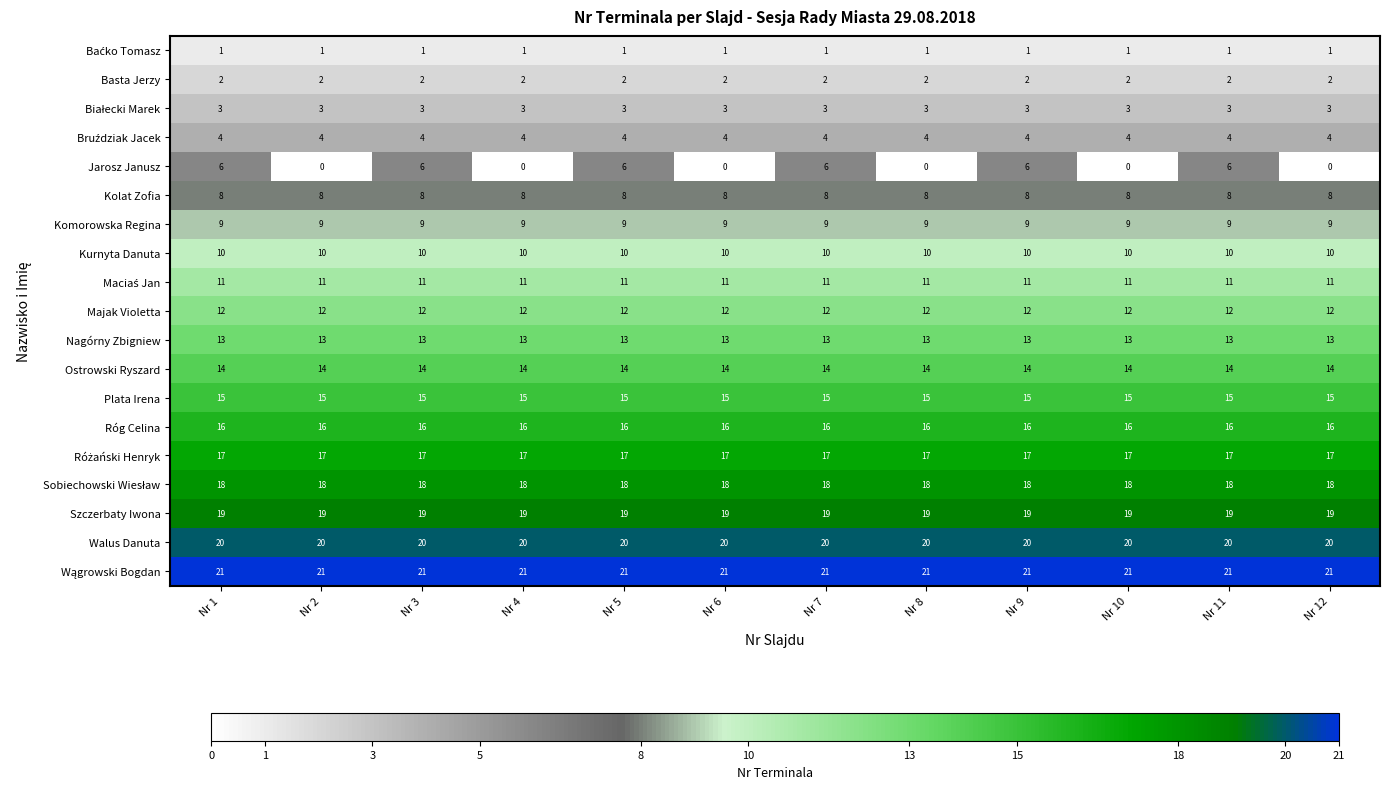

What is the approximate value of Kurnyta Danuta at Nr 9?

10